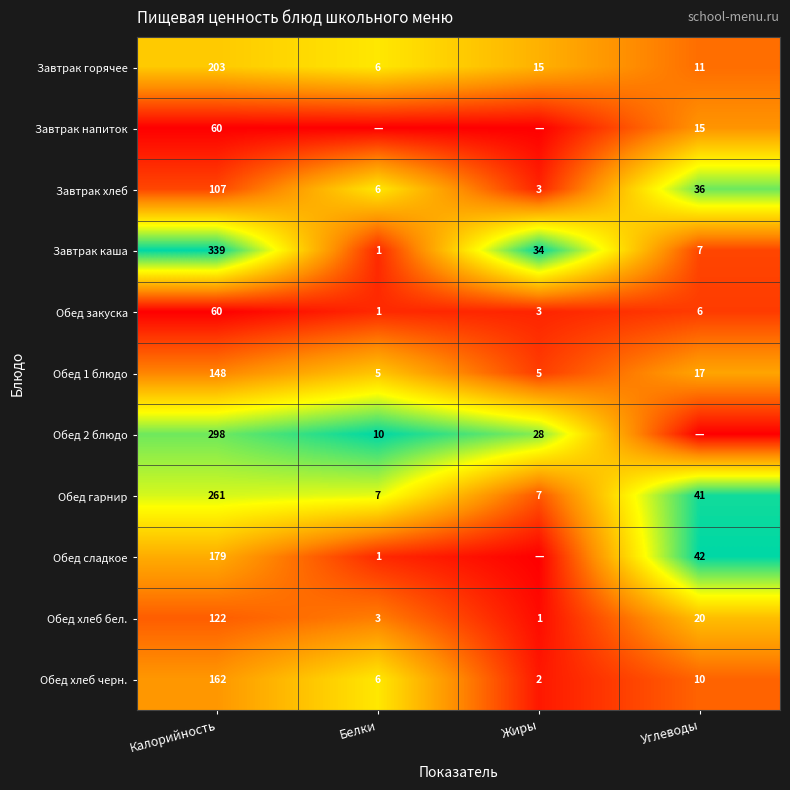

How many data points in Обед хлеб бел. are less than 20?

2